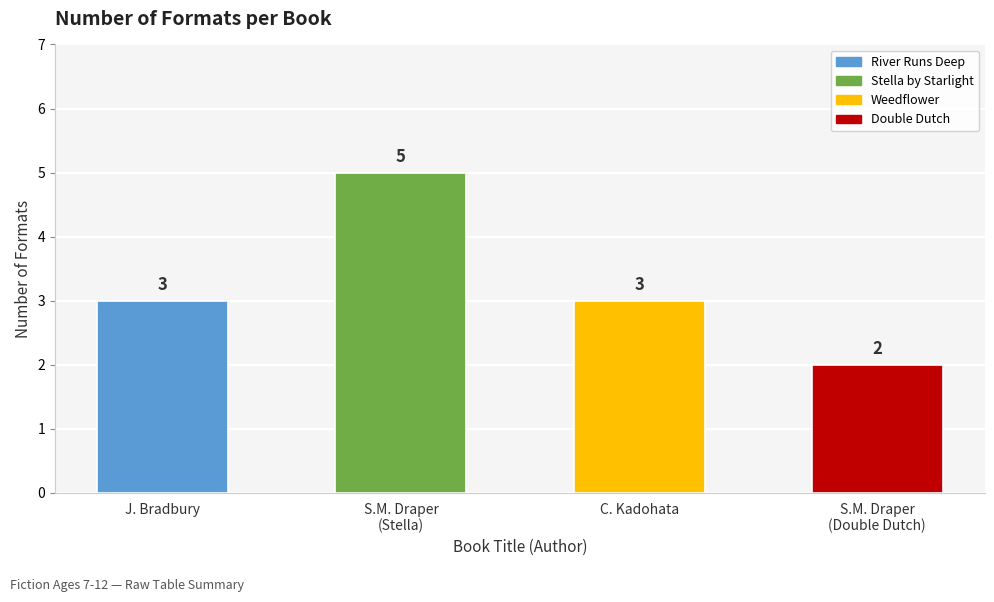

What is the ratio of the value at J. Bradbury to the value at S.M. Draper
(Stella)?

0.6